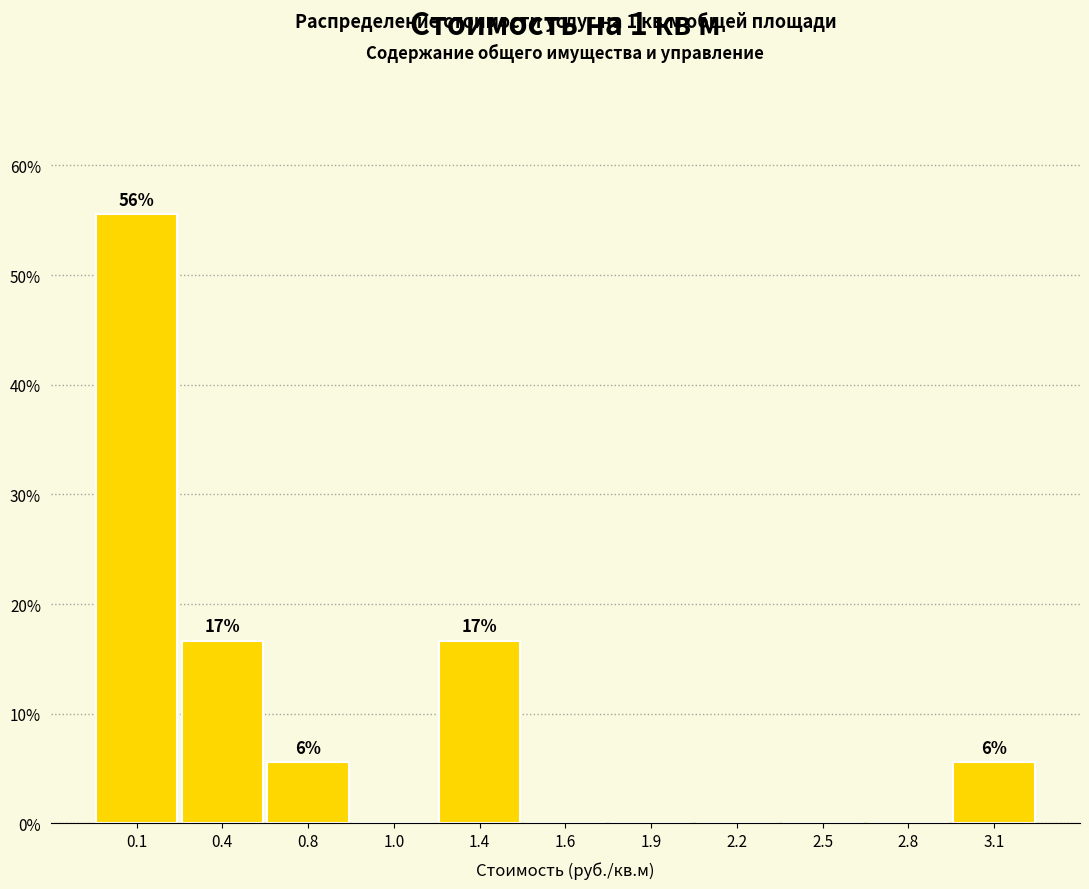

Reading left to right, list all the values displayed in this chart.

0.1=55.6	0.4=16.7	0.8=5.6	1.0=0.0	1.4=16.7	1.6=0.0	1.9=0.0	2.2=0.0	2.5=0.0	2.8=0.0	3.1=5.6